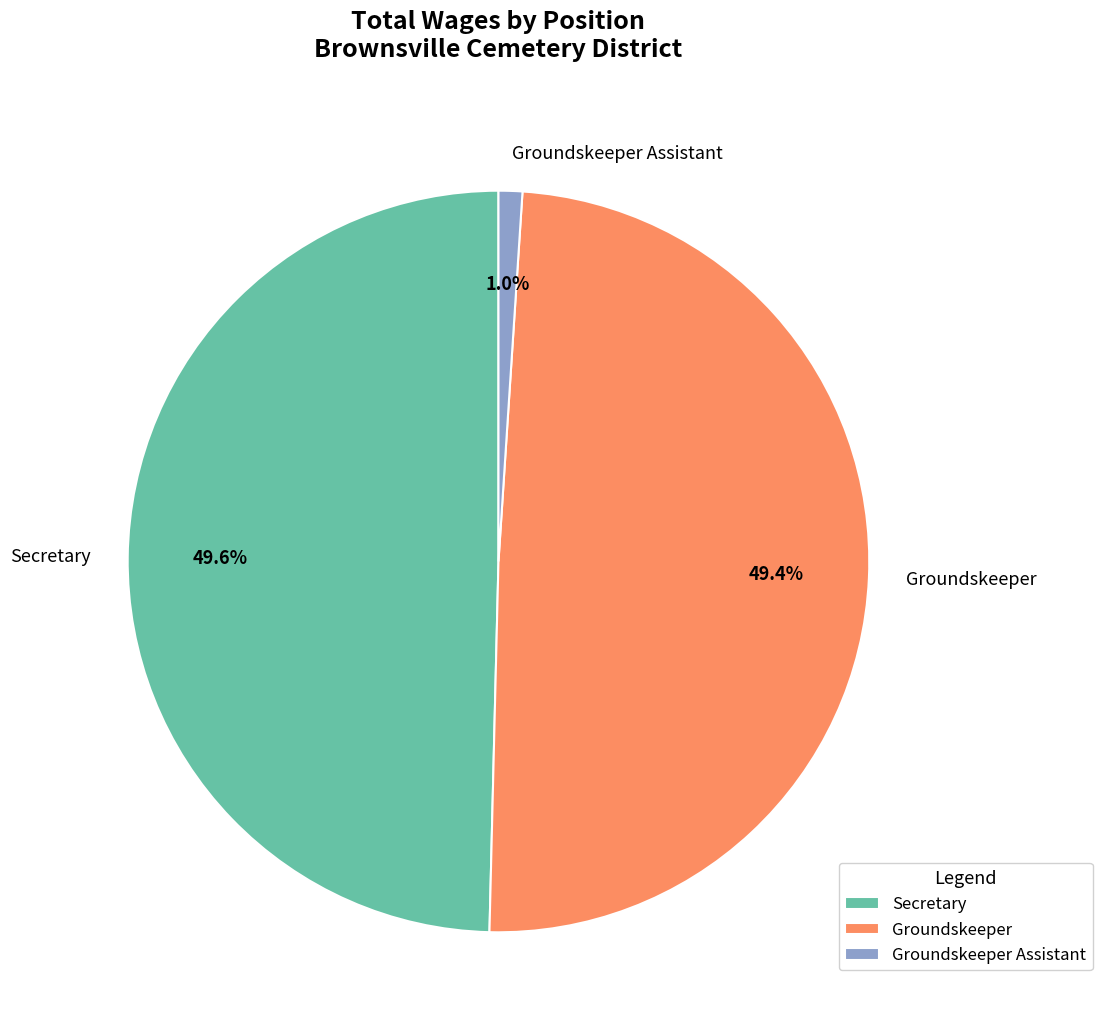

To the nearest percent, what is the average slice percentage?

33%